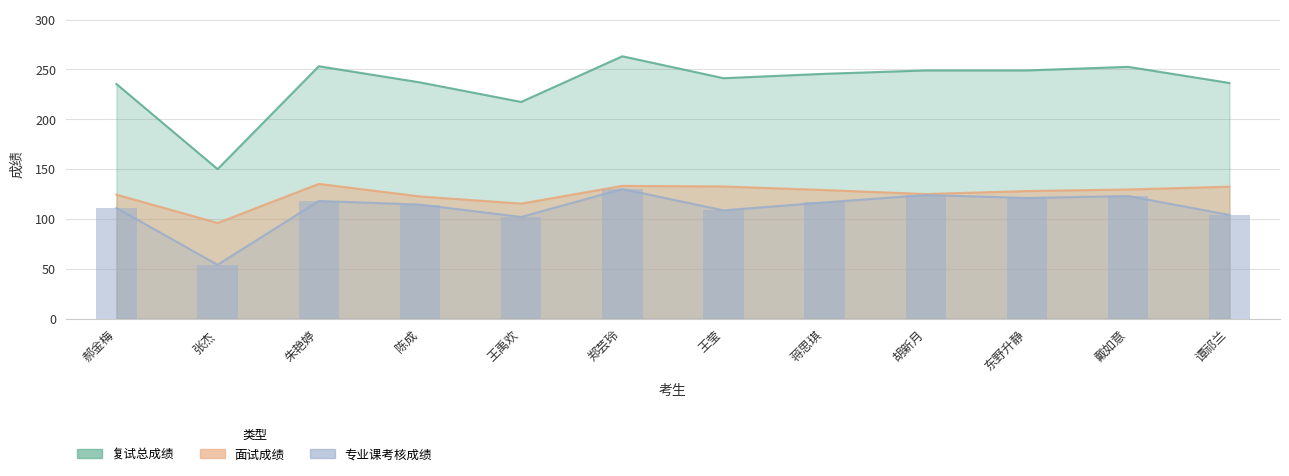

Rank the categories by 面试成绩 value from lowest to highest.

张杰, 王禹欢, 陈成, 郝金梅, 胡新月, 东野升静, 蒋思琪, 戴如意, 谭祁兰, 王莹, 郑芸玲, 朱艳婷